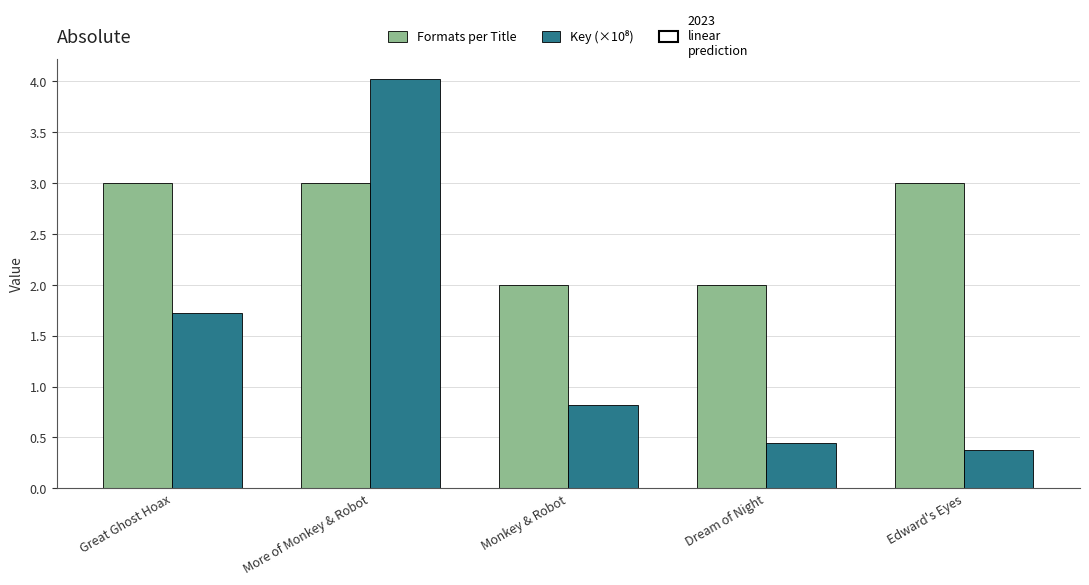

At which category is the sum across all series the highest?

More of Monkey & Robot